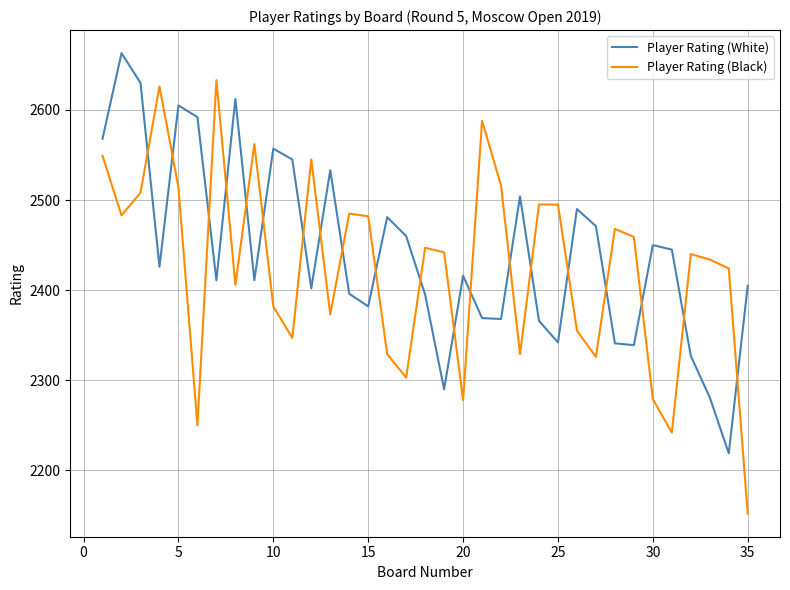

What is the difference between the maximum and minimum values in the Player Rating (Black) series?

481